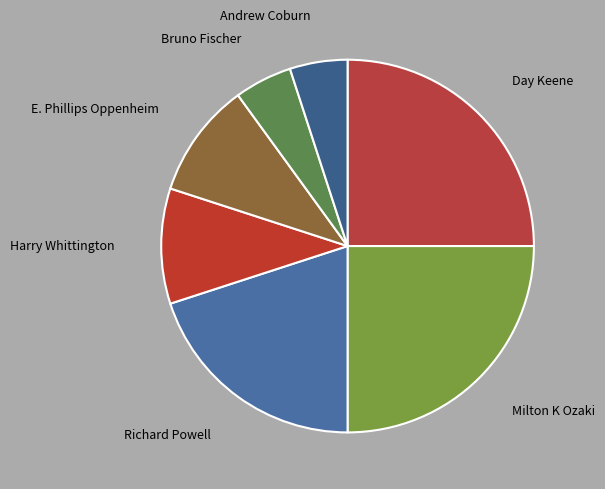

Approximately how many times larger is the value at Day Keene compared to Harry Whittington?

2.5